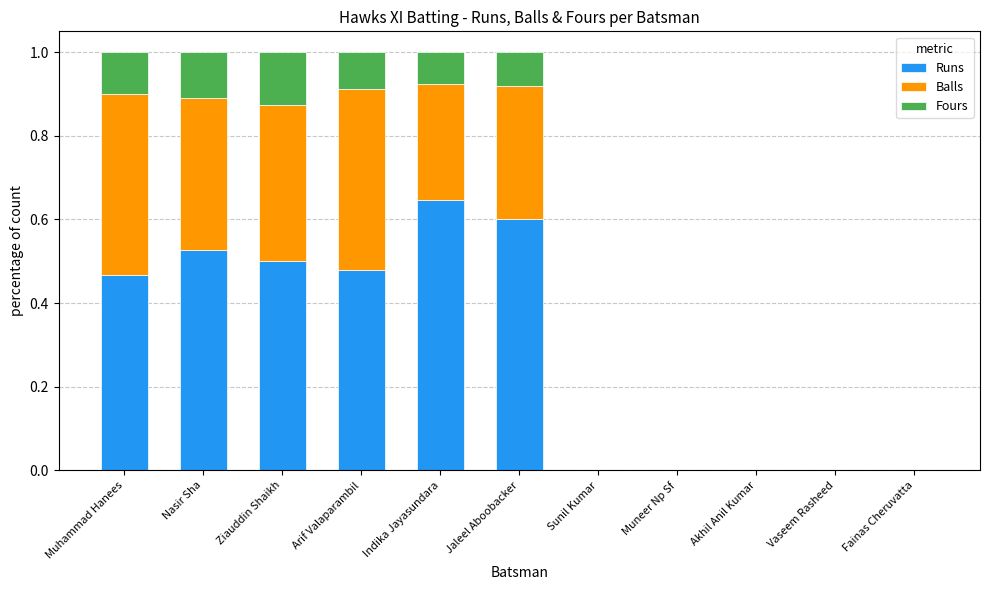

The value of Runs at Arif Valaparambil is 0.5. True or false?

True